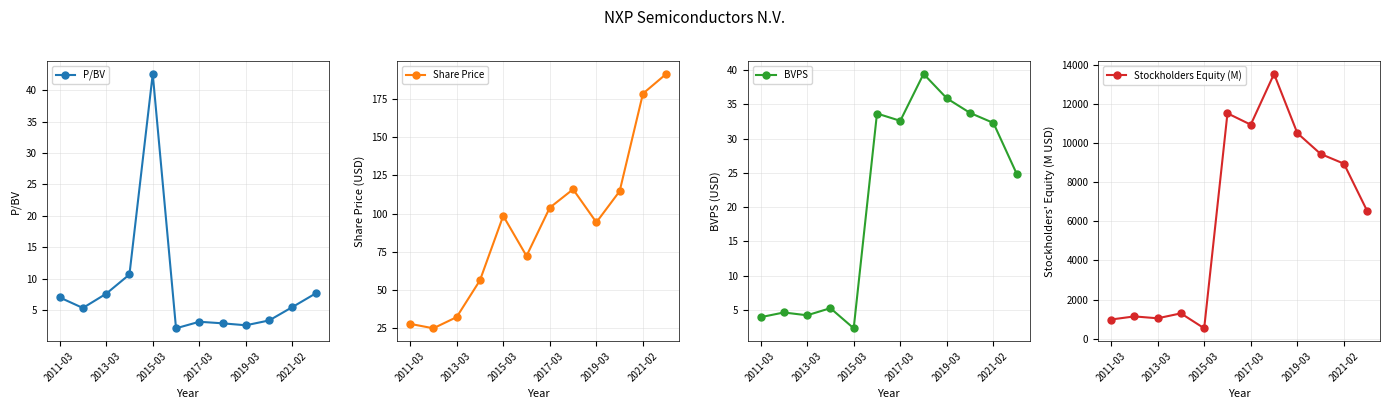

In Share Price, how many points are lower than both neighbors (excluding endpoints)?

3